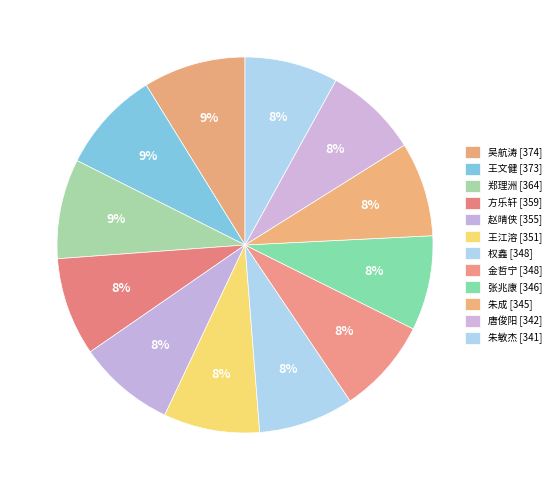

True or false: 赵晴侠 accounts for 2% of the total.

False